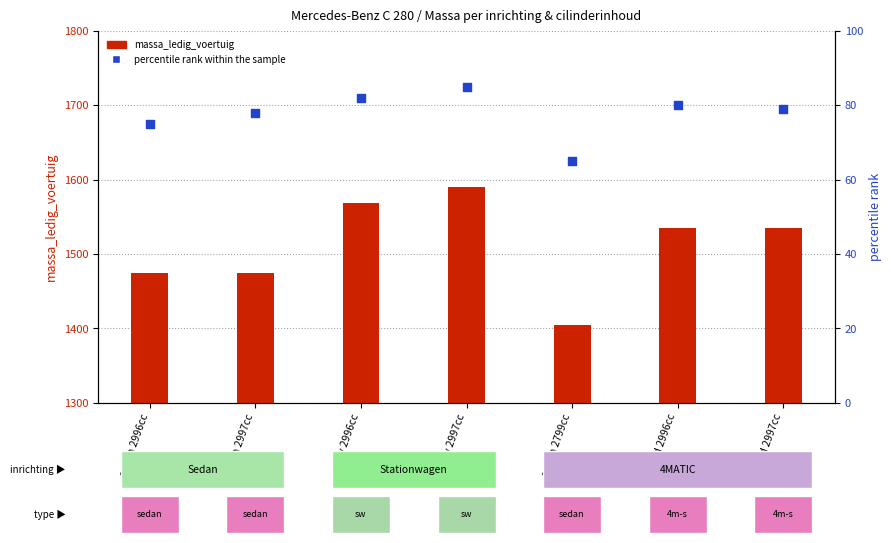

What is the total value across all series at sw 2996cc?

1651